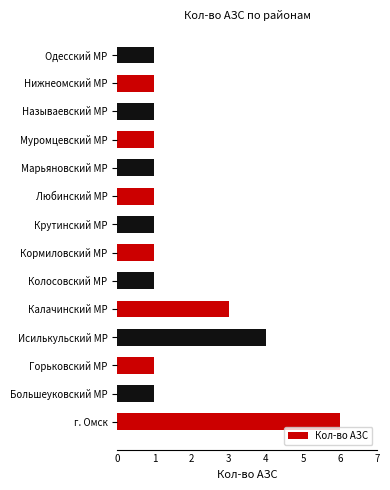

True or false: the data shows 4 at Исилькульский МР.

True